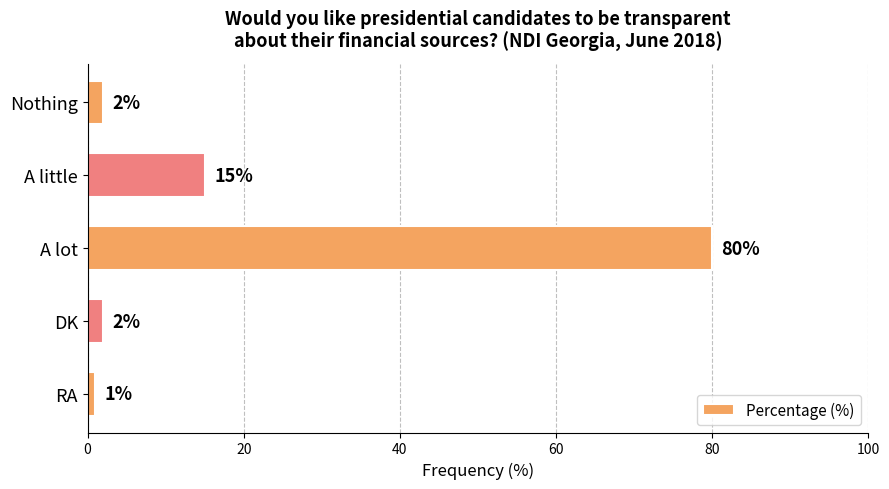

Reading bottom to top, transcribe all the data shown in this chart.

1	2	80	15	2